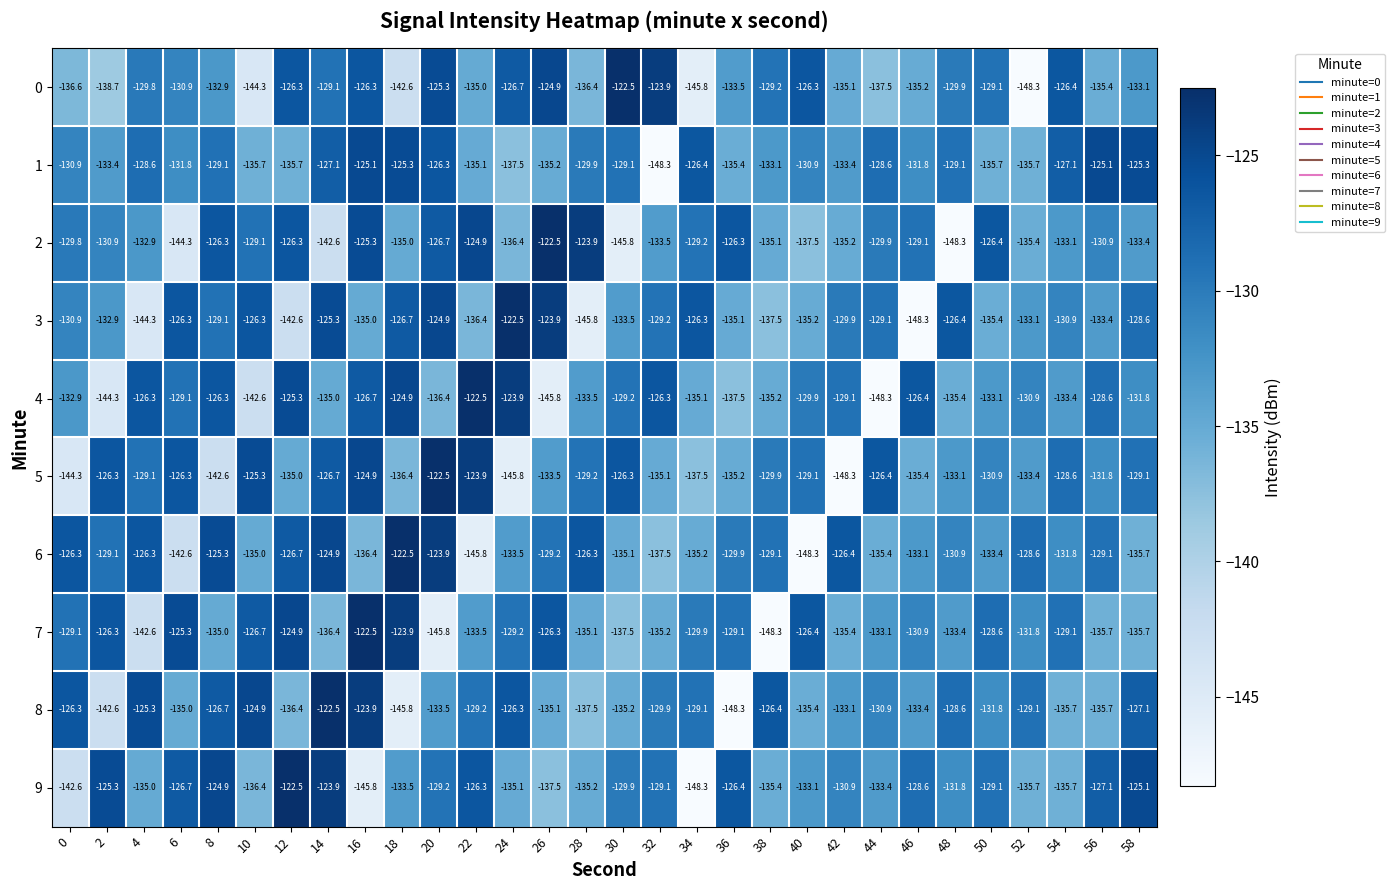

Is it true that 3 equals -135.1 at 36?

True